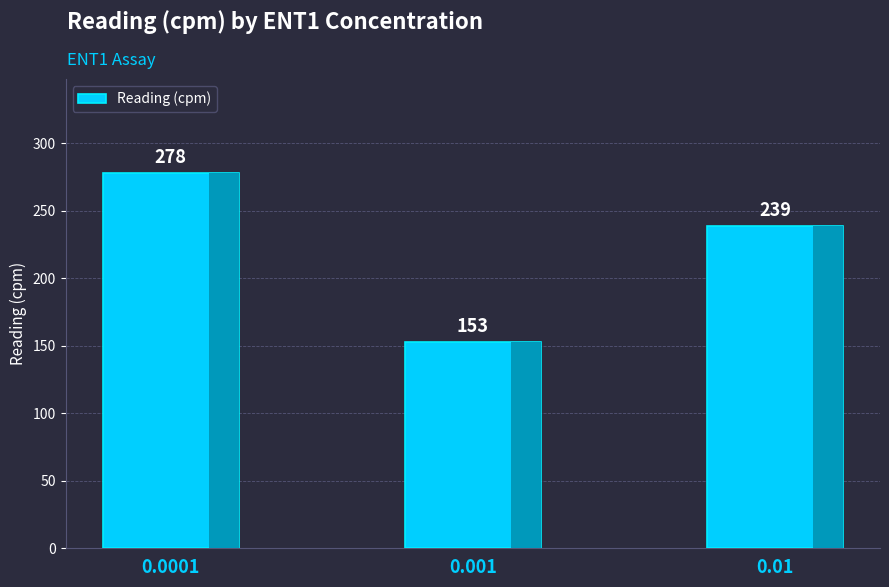

What is the difference between the maximum and minimum values?

125